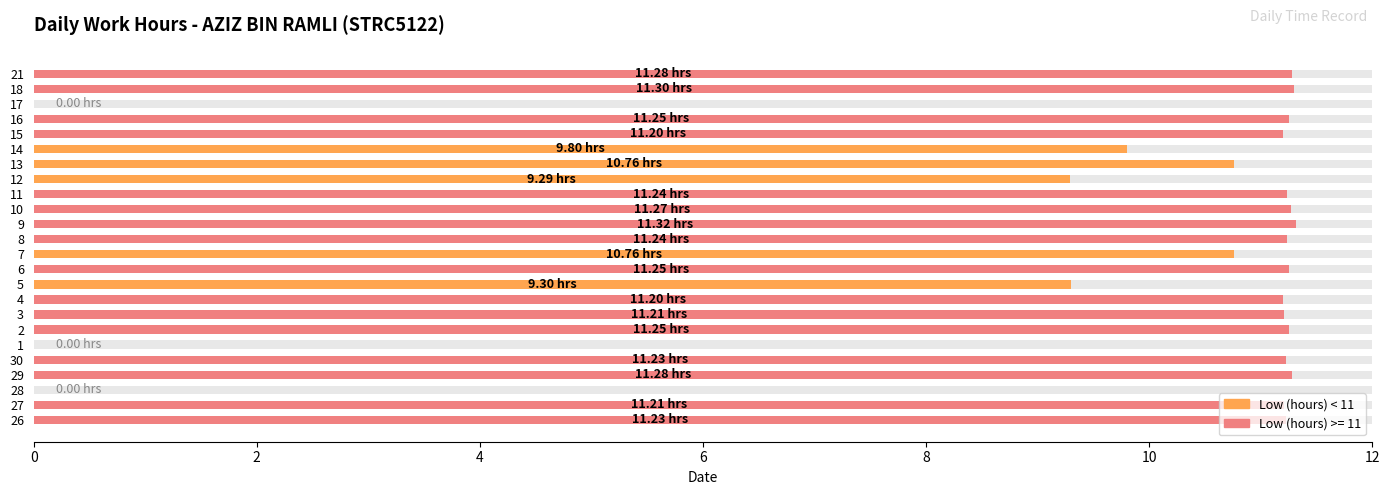

Reading left to right, what are all the values shown in this chart?

11.2	11.2	0.0	11.3	11.2	0.0	11.2	11.2	11.2	9.3	11.2	10.8	11.2	11.3	11.3	11.2	9.3	10.8	9.8	11.2	11.2	0.0	11.3	11.3